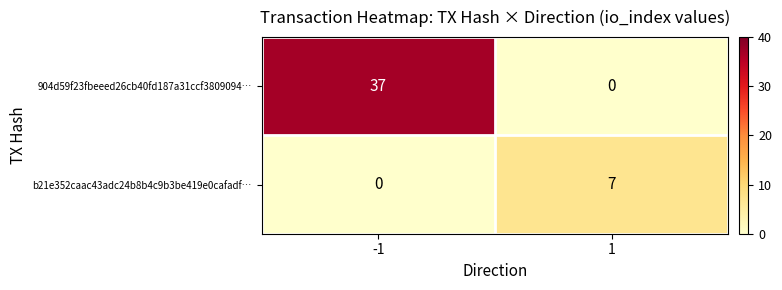

Reading left to right, what are all the values shown in this chart?

904d59f23fbeeed26cb40fd187a31ccf3809094…: 37	0
b21e352caac43adc24b8b4c9b3be419e0cafadf…: 0	7